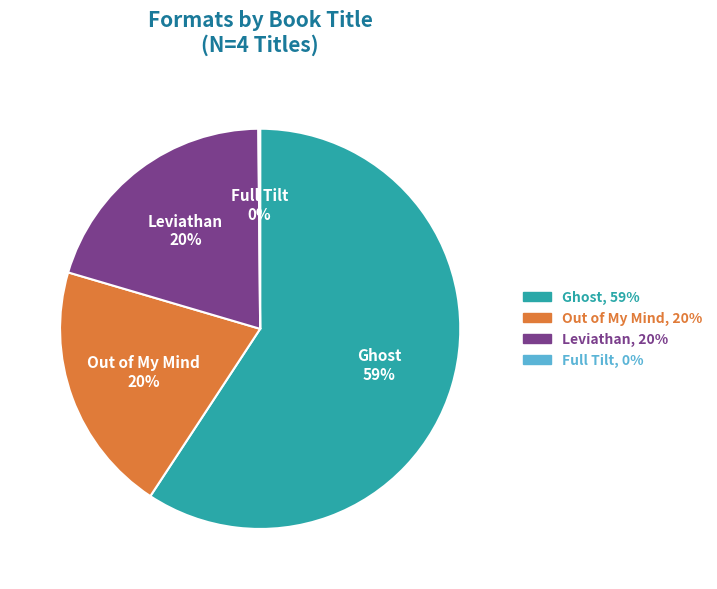

The Leviathan slice represents 26% of the pie. True or false?

False